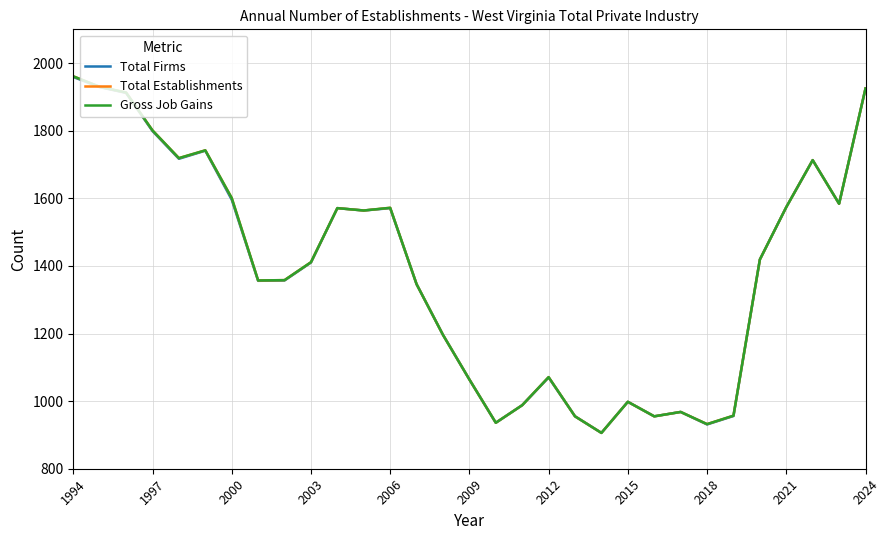

Is this an area chart (filled region under the line)?

No